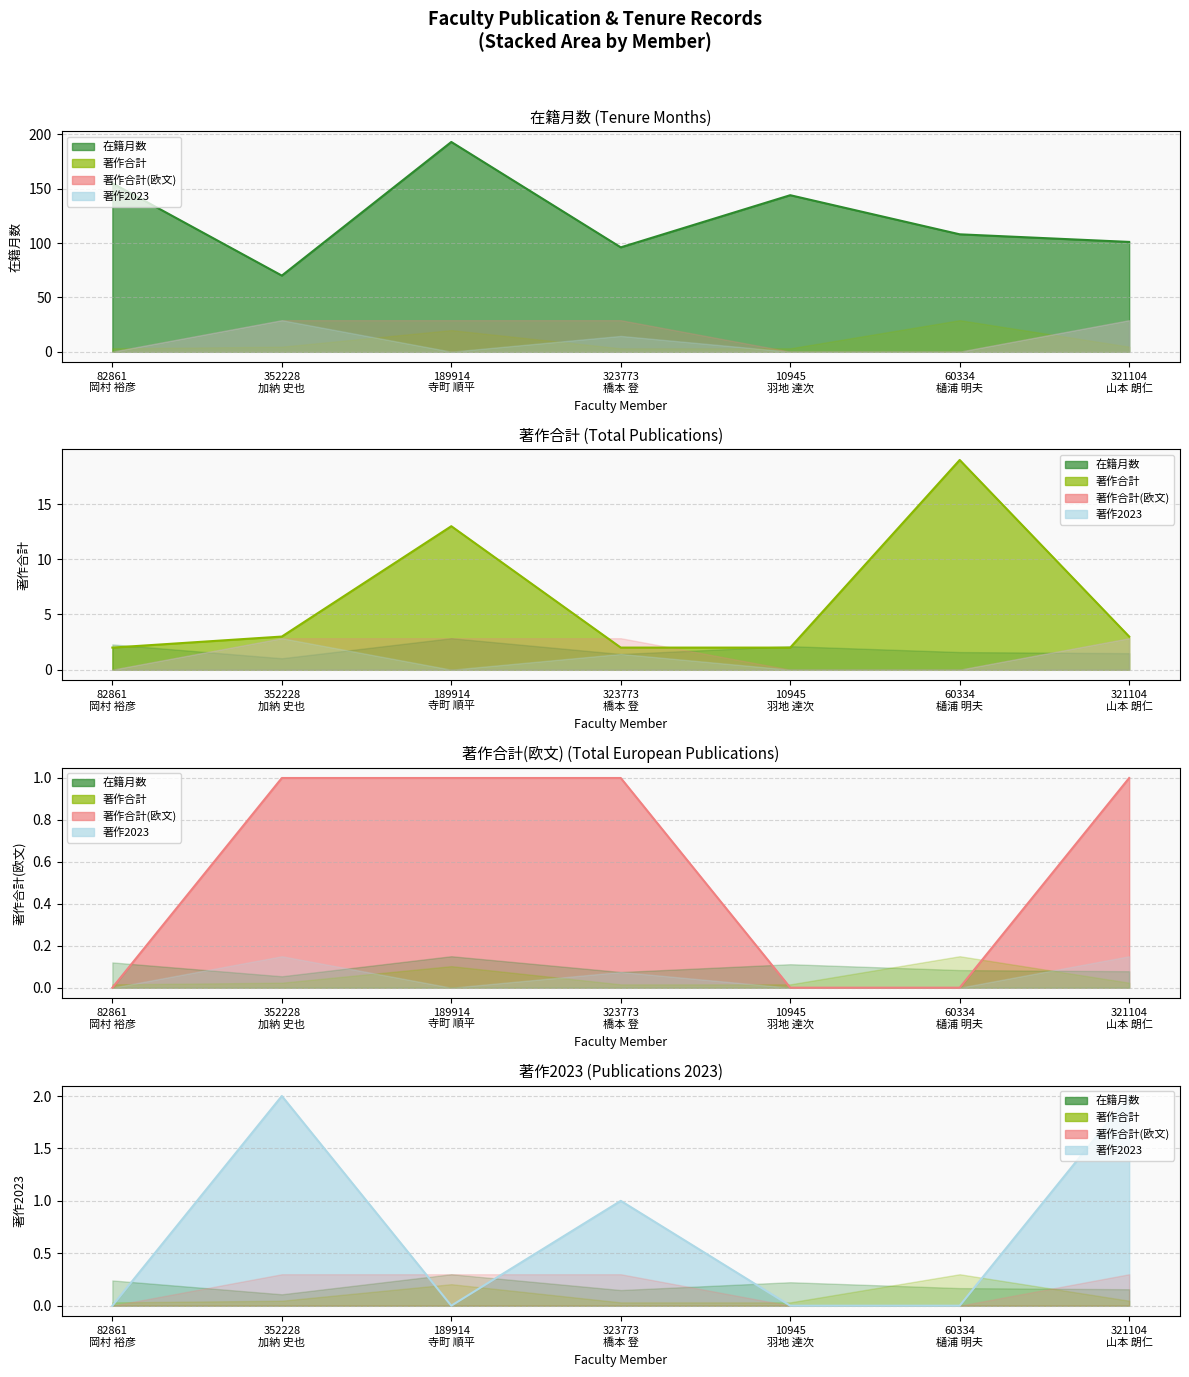

What is the difference between the second highest and minimum values in the 著作合計 series?

11